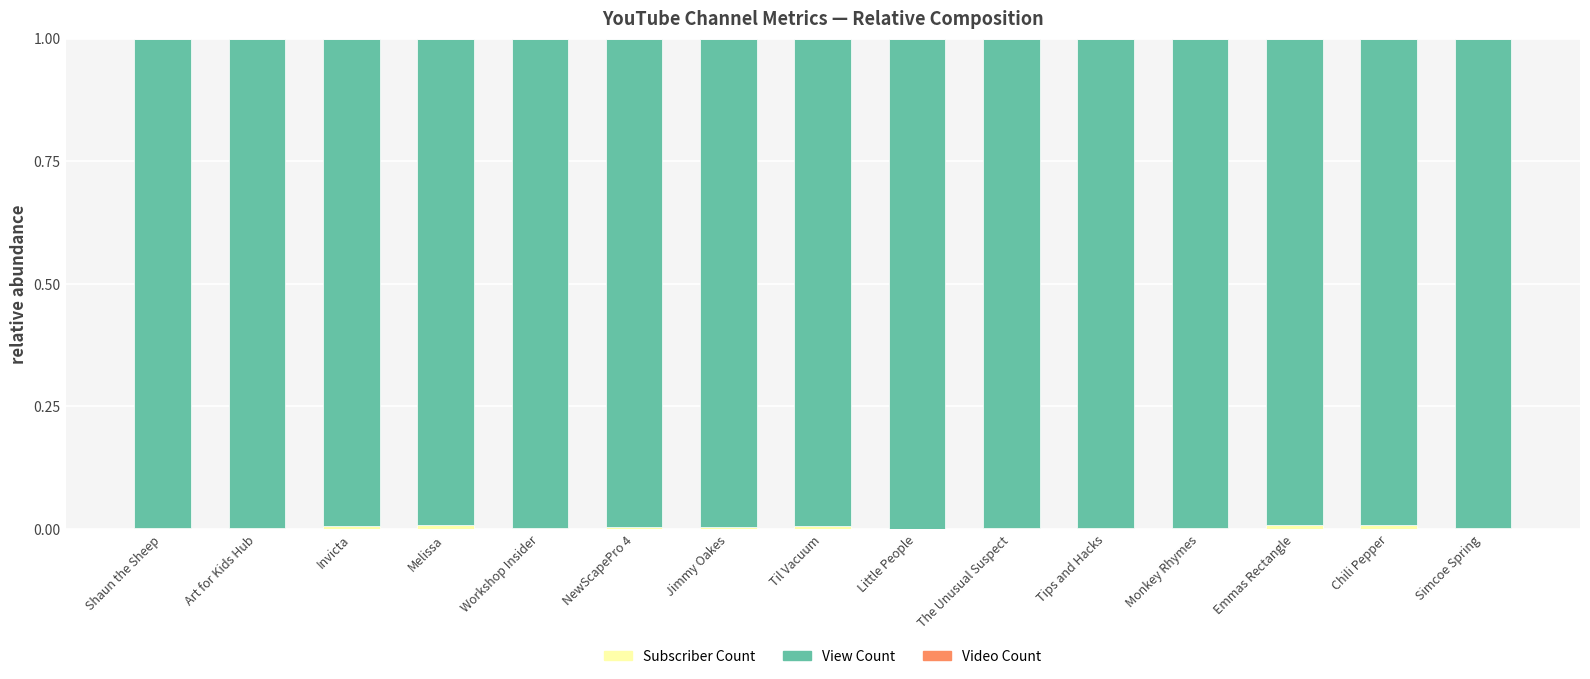

Does the chart contain stacked bars?

Yes